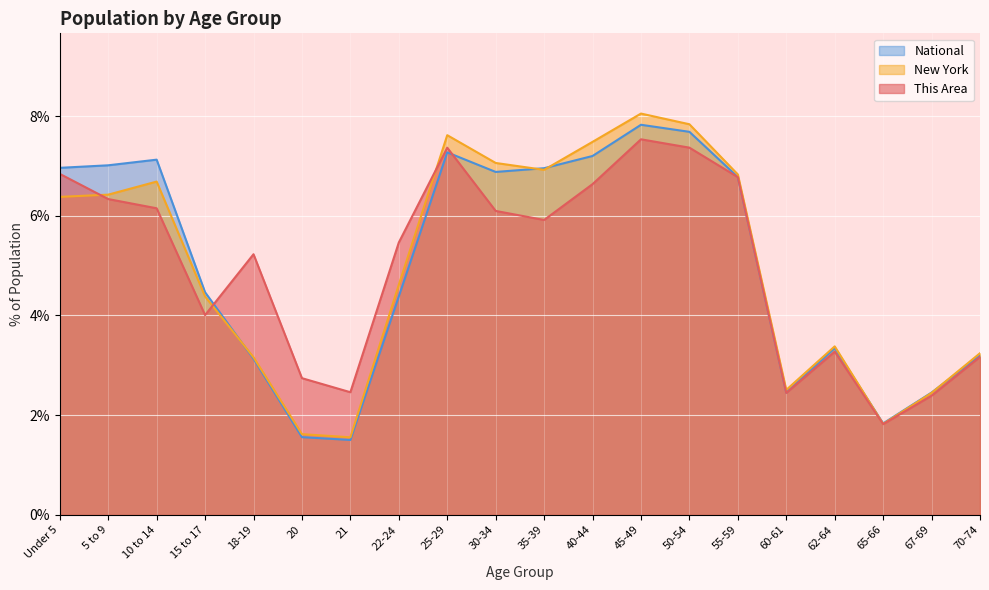

What is the label of the 4th point from the left?

15 to 17